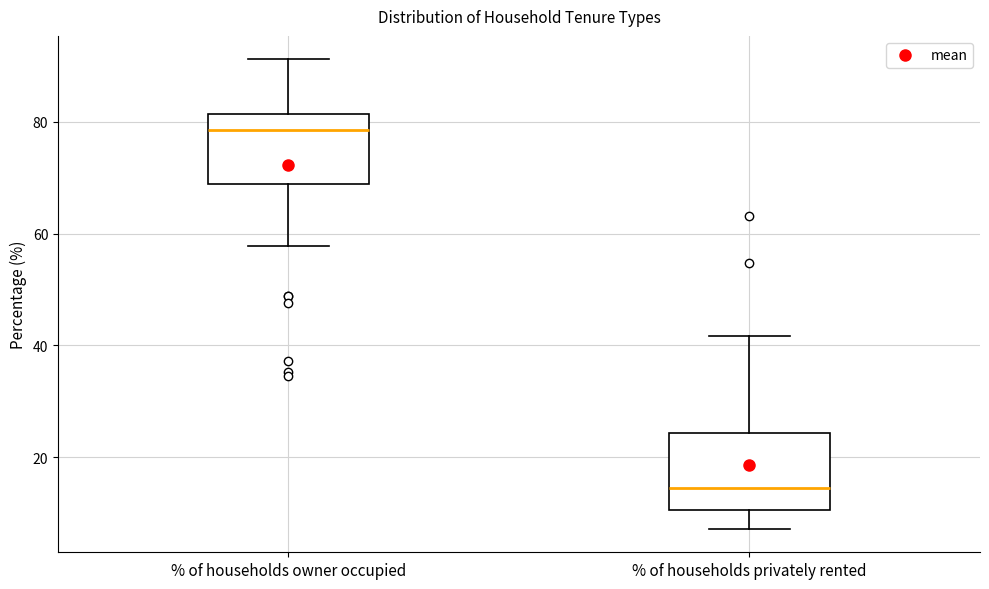

Reading left to right, transcribe this box plot: for each box, give where its median line is, the range the box spans, and where its two whiskers end, as read against the y-axis. The values are not printed on the chart, so give them approximately, as read against the axis.

% of households owner occupied: median 78, box 68 to 82, whiskers 58 to 92
% of households privately rented: median 14, box 10 to 24, whiskers 8 to 42